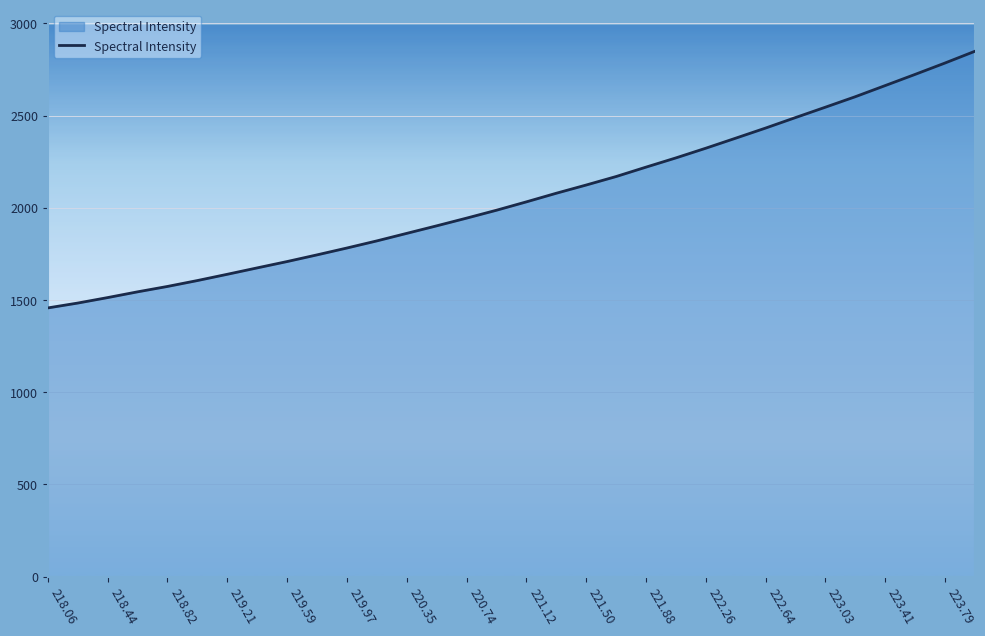

What is the difference between the maximum and minimum values?

1391.4